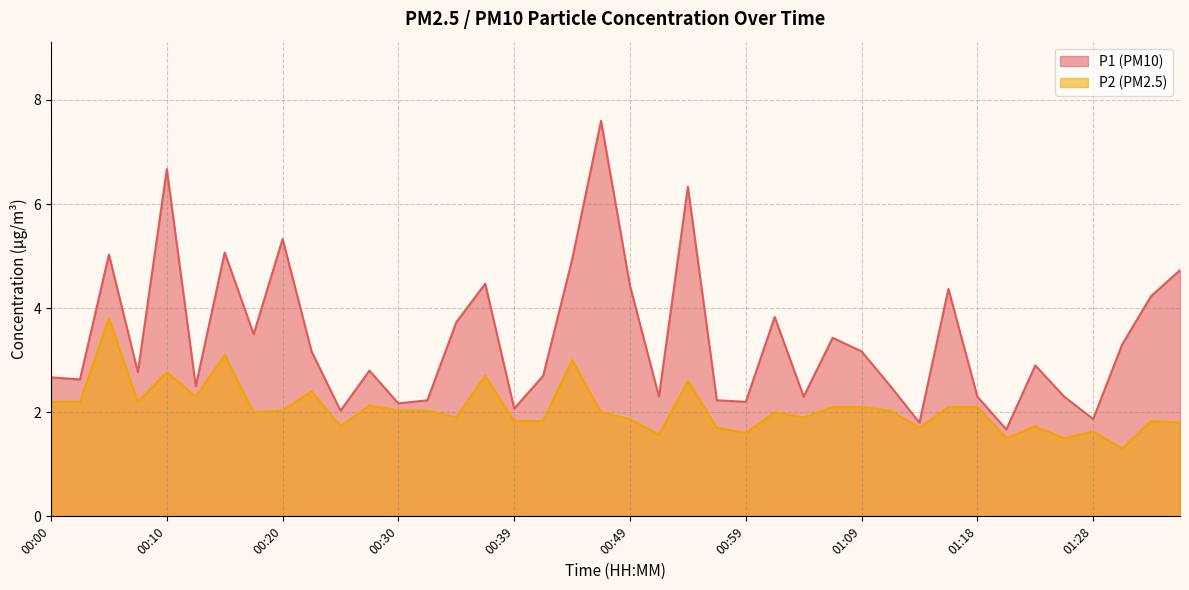

At which category is the sum across all series the highest?

00:47